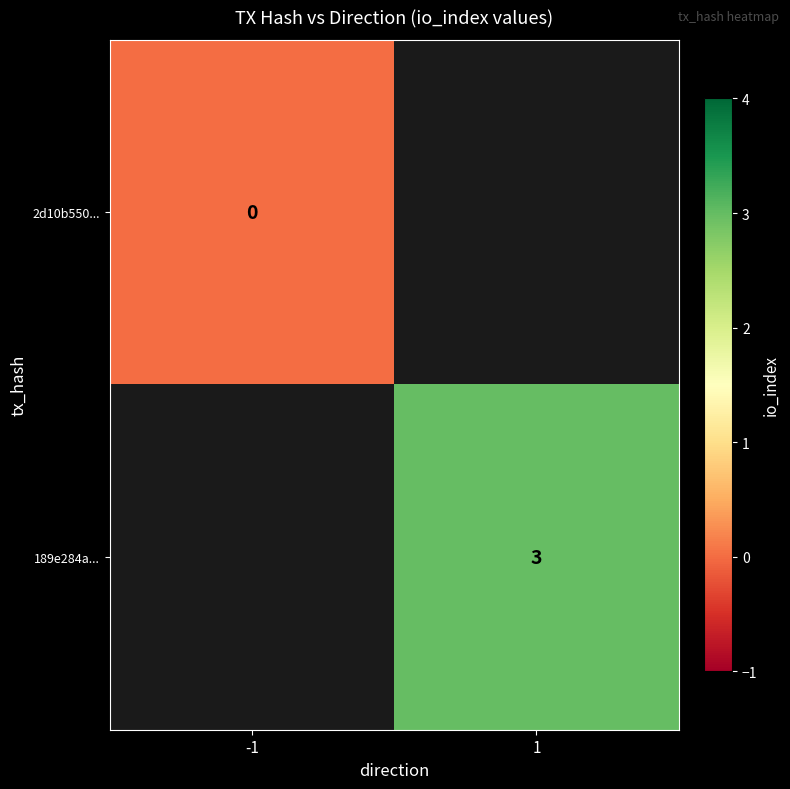

The value of 189e284a... at 1 is 4. True or false?

False